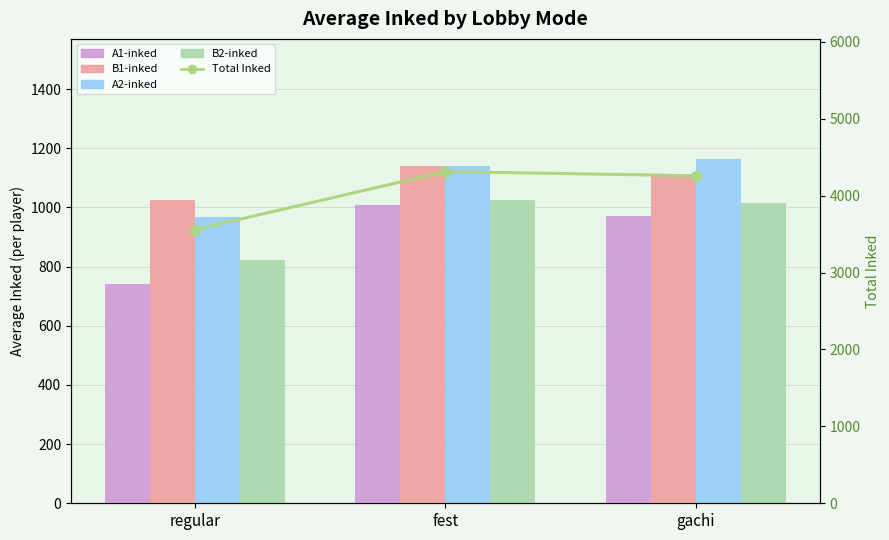

How many data points does each series have?

3